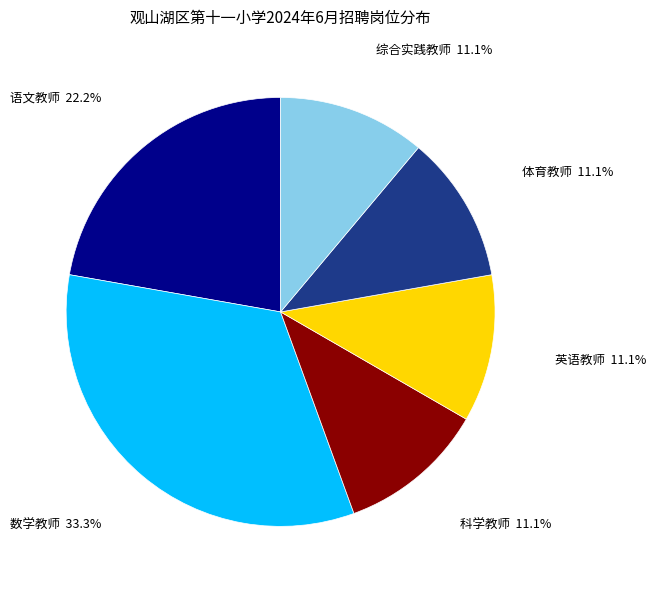

Count the number of slices in the pie.

6